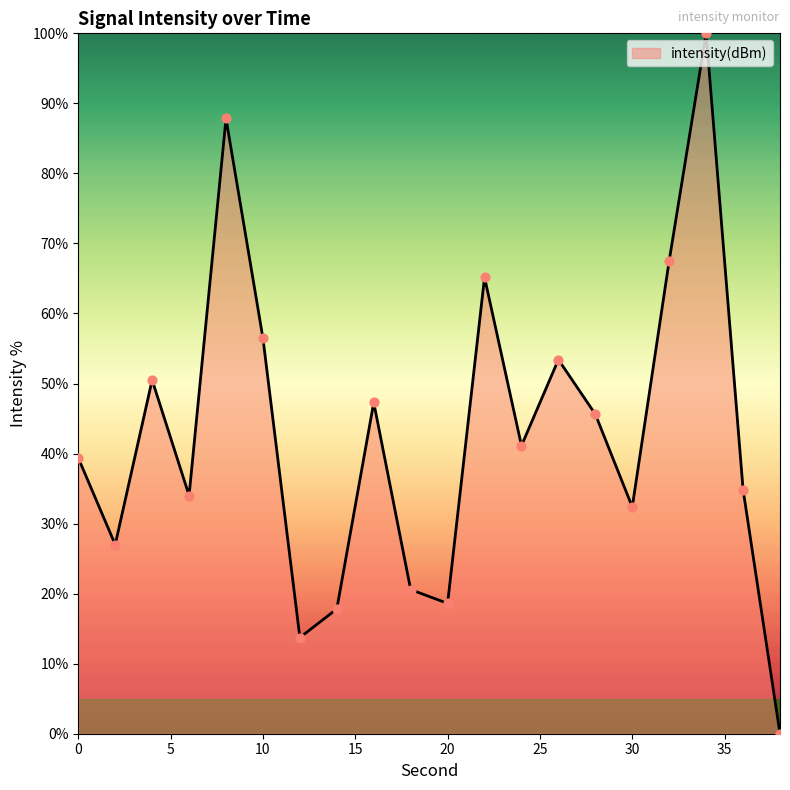

What is the difference between the maximum and minimum values?

100.0